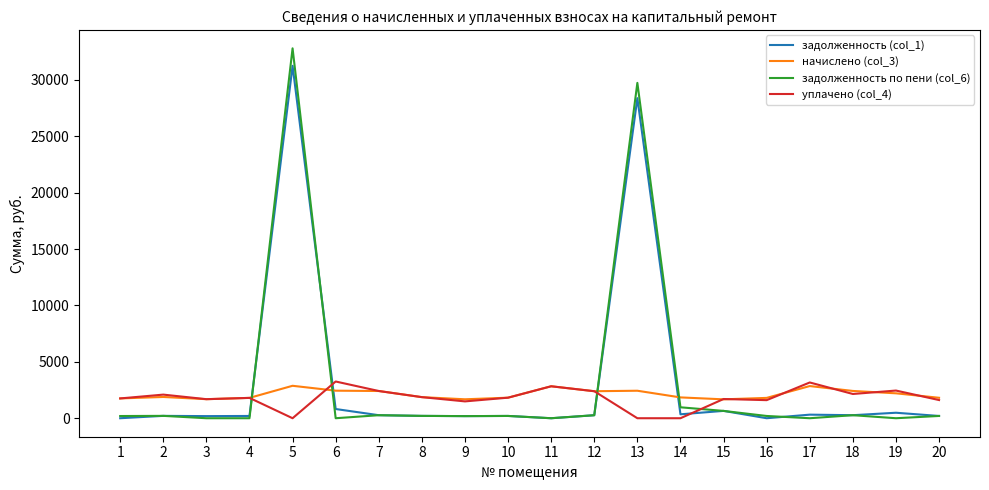

What is the difference between the maximum and minimum values in the задолженность (col_1) series?

31244.6